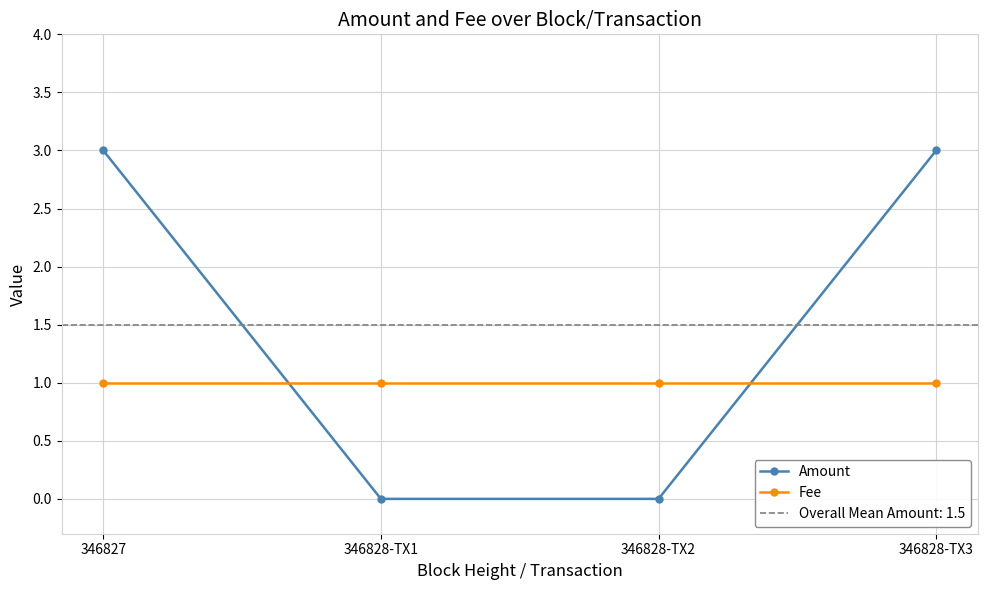

Which series changed the most between 346827 and 346828-TX3?

Amount